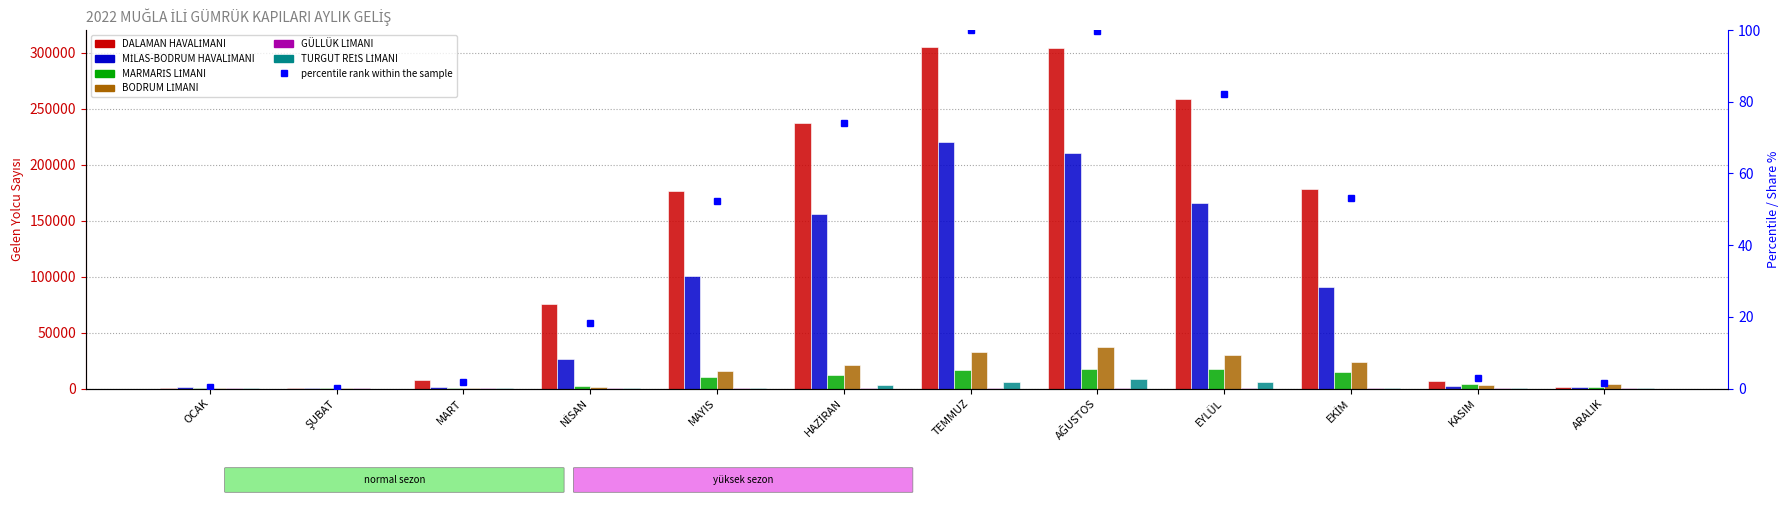

Which label corresponds to the largest value in the chart?

TEMMUZ